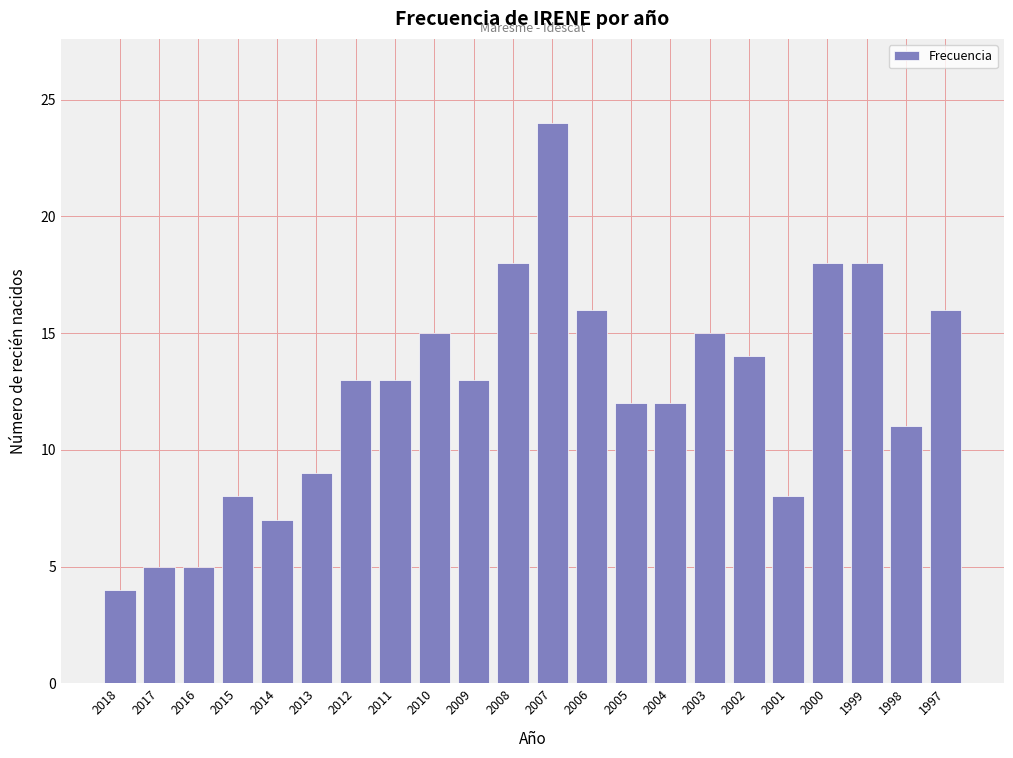

Reading left to right, extract all data points from this chart.

2018=4	2017=5	2016=5	2015=8	2014=7	2013=9	2012=13	2011=13	2010=15	2009=13	2008=18	2007=24	2006=16	2005=12	2004=12	2003=15	2002=14	2001=8	2000=18	1999=18	1998=11	1997=16